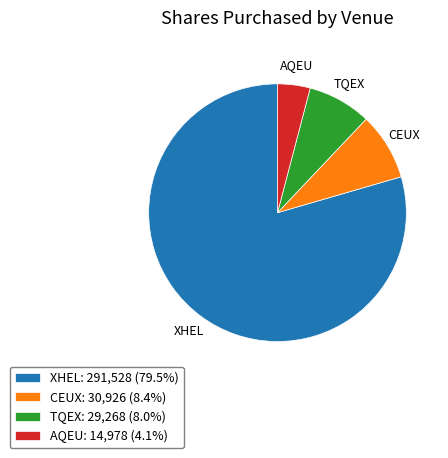

Which category has the smallest portion of the pie?

AQEU